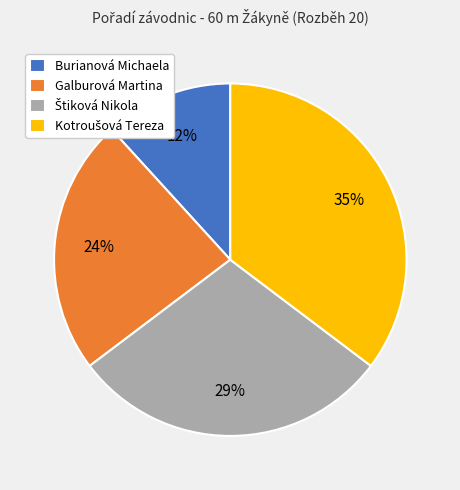

Count the number of slices in the pie.

4